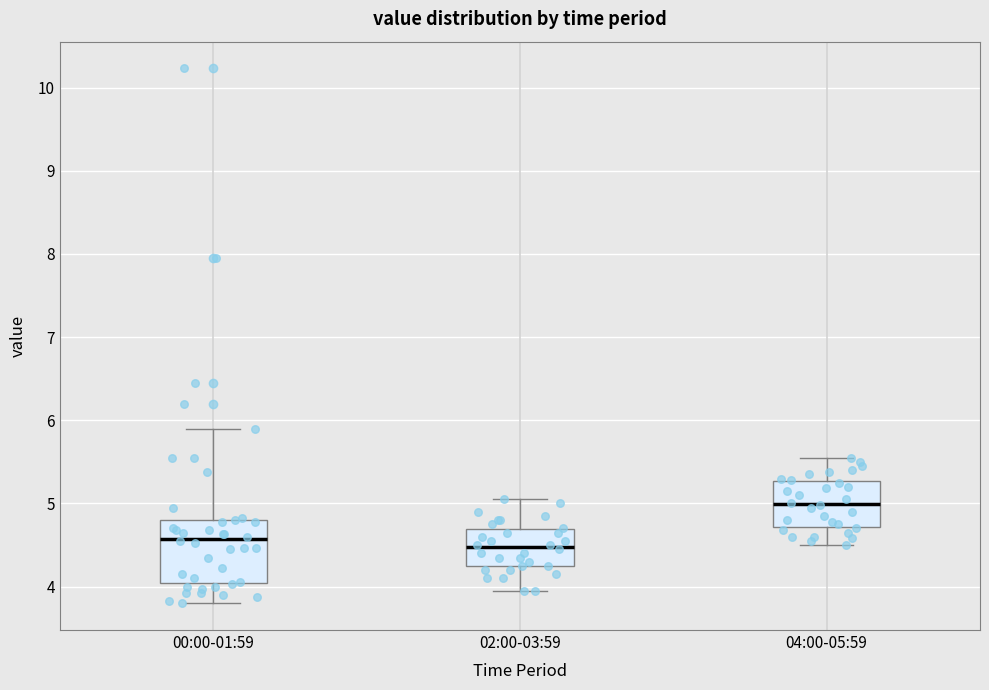

Which box is the tallest, from its lower edge to its upper edge?

00:00-01:59